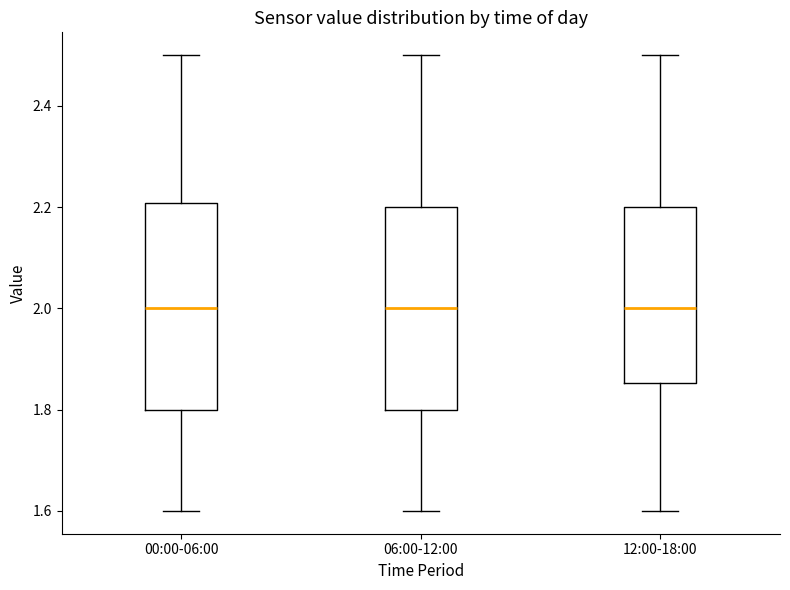

Where does the upper whisker of the box for 12:00-18:00 end on the y-axis? The values are not printed on the chart, so give them approximately, as read against the axis.

2.50